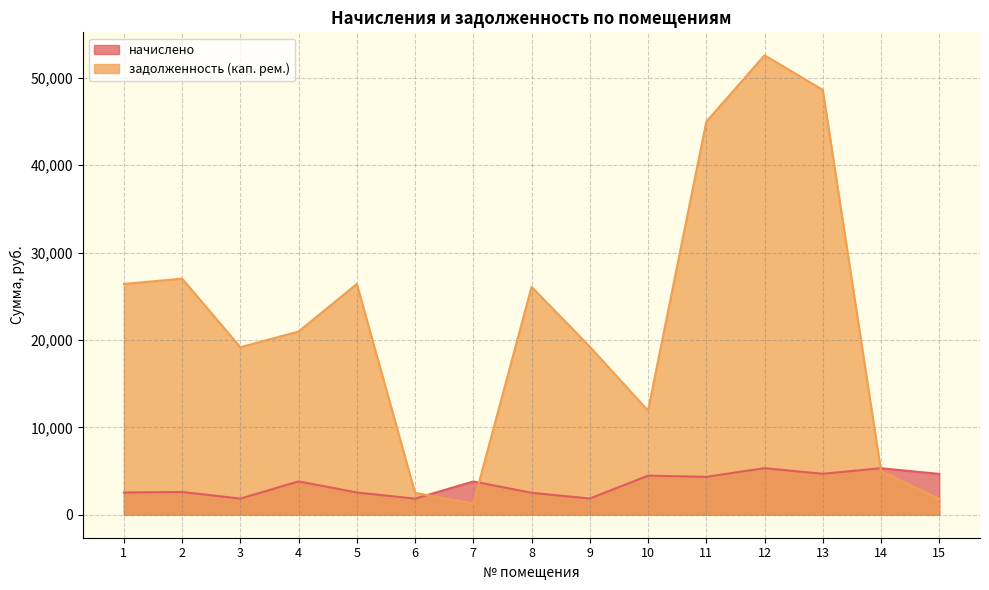

Which series has the widest spread of values?

задолженность (кап. рем.)